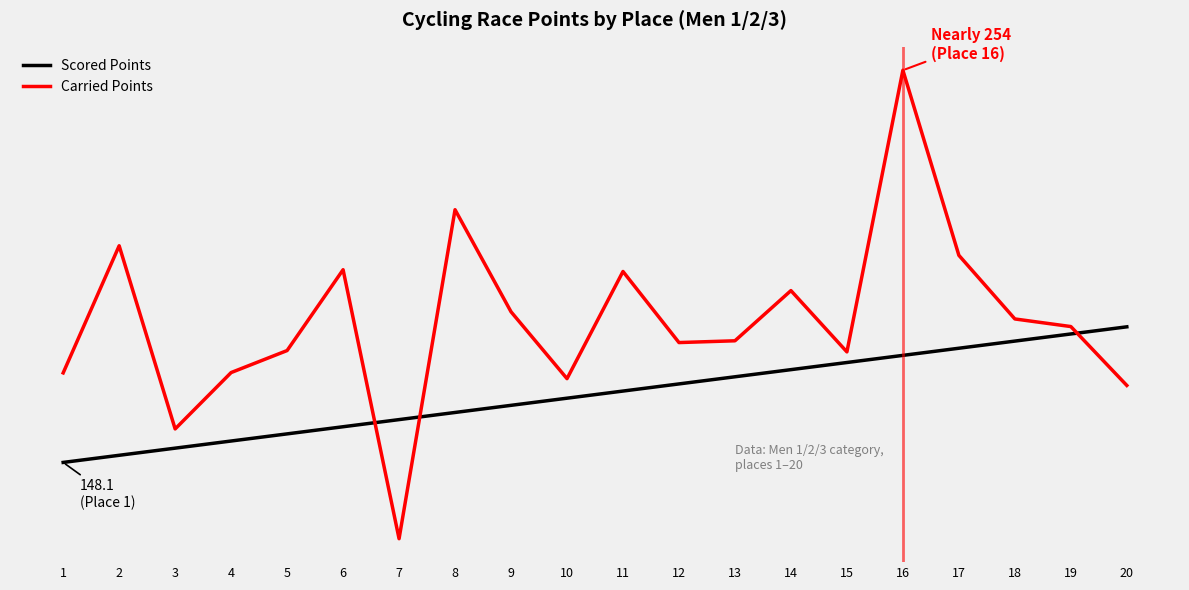

True or false: Scored Points has more than 2 points higher than both neighbors.

False